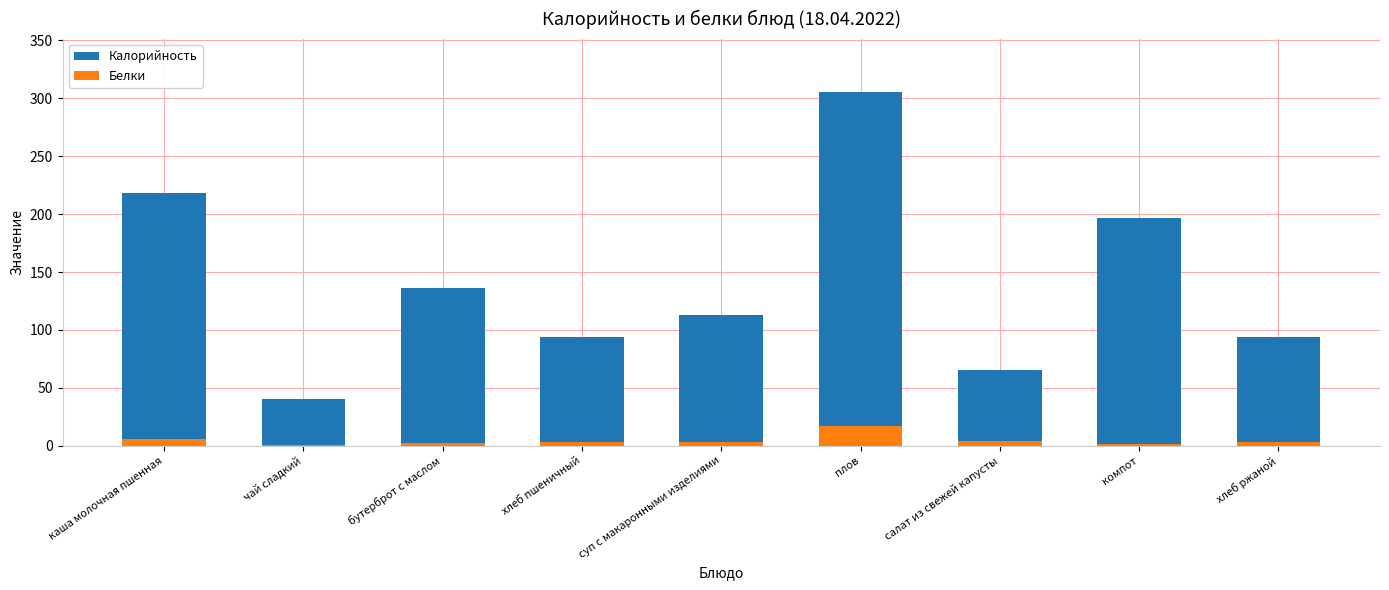

What is the maximum value shown in the chart?

305.3